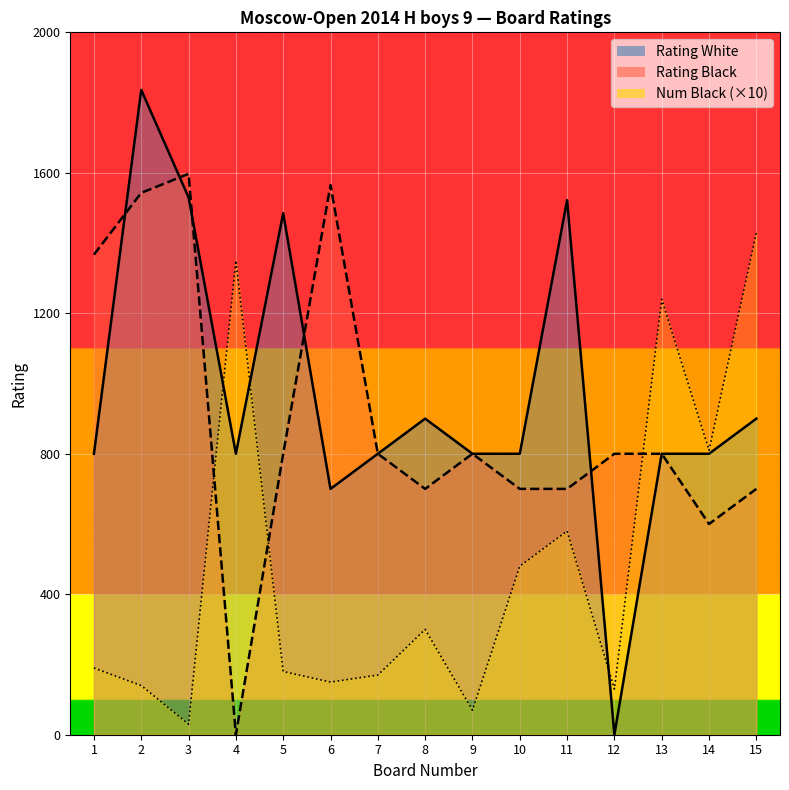

Which series ends up on top after the final intersection of Rating_Black and Num_Black?

Num_Black